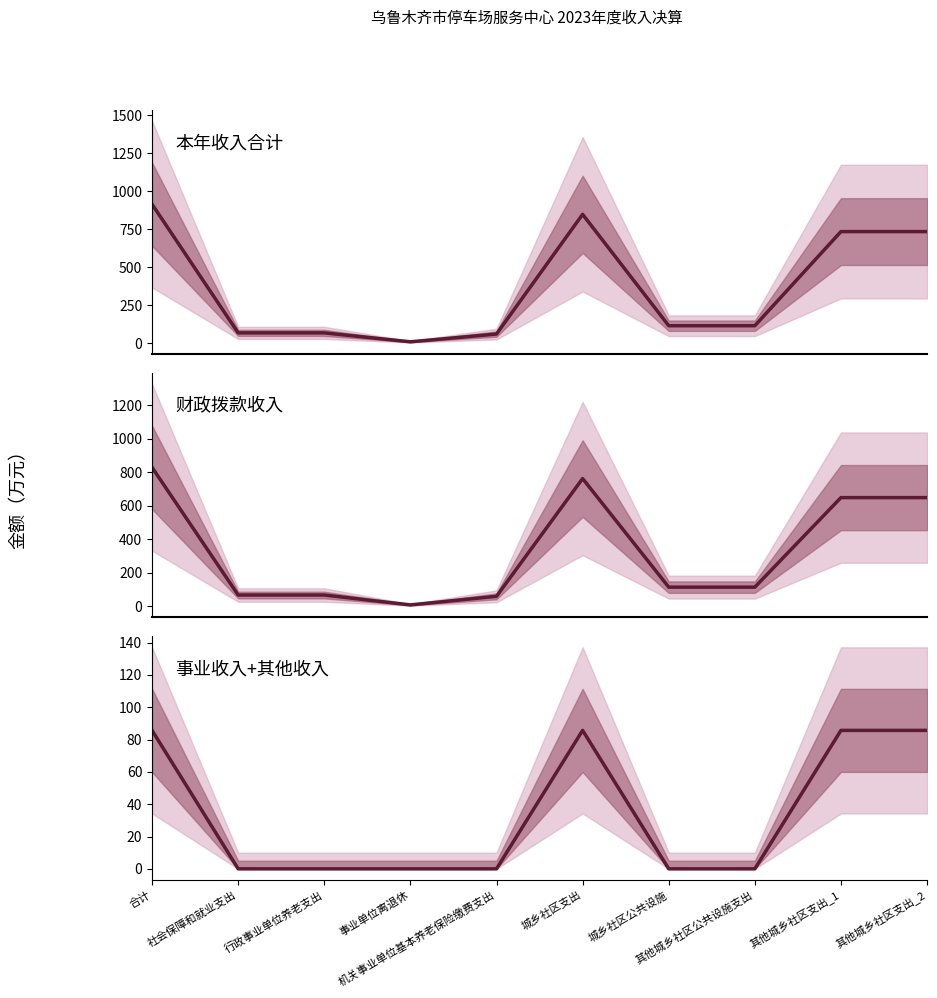

Is this an area chart (filled region under the line)?

No